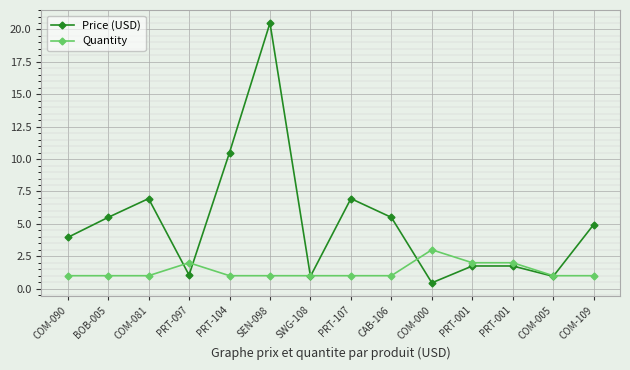

What are all the series names shown in the legend?

Price (USD), Quantity